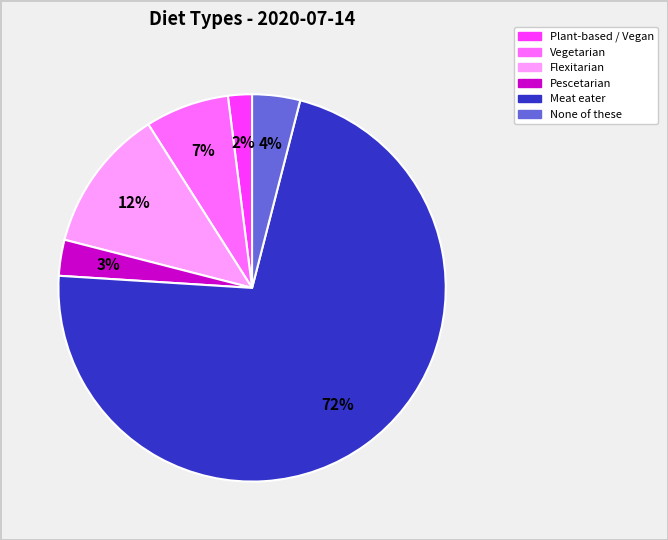

Is it true that None of these is 4% of the pie?

True